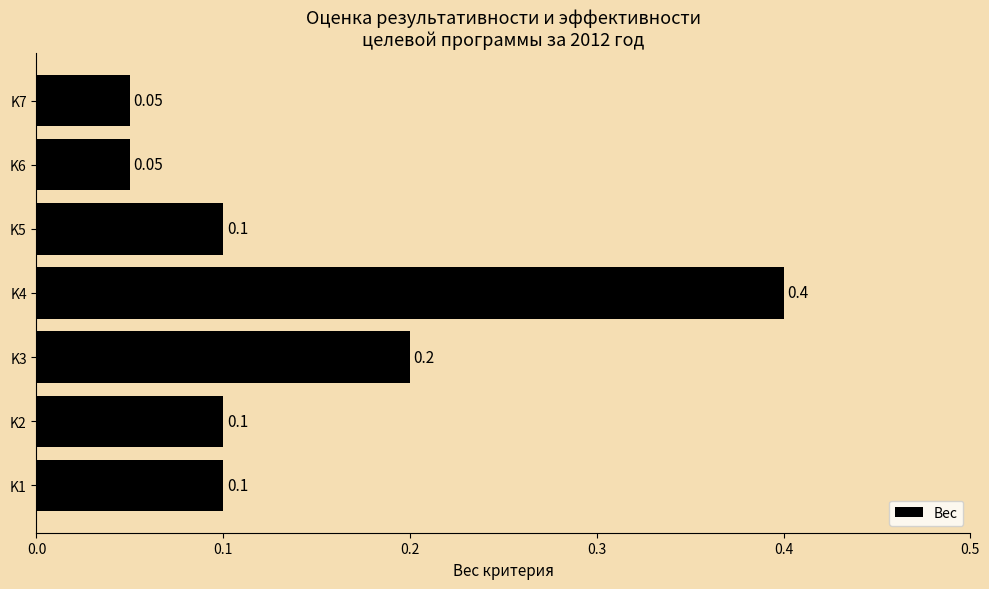

Between K7 and K3, which is larger?

K3